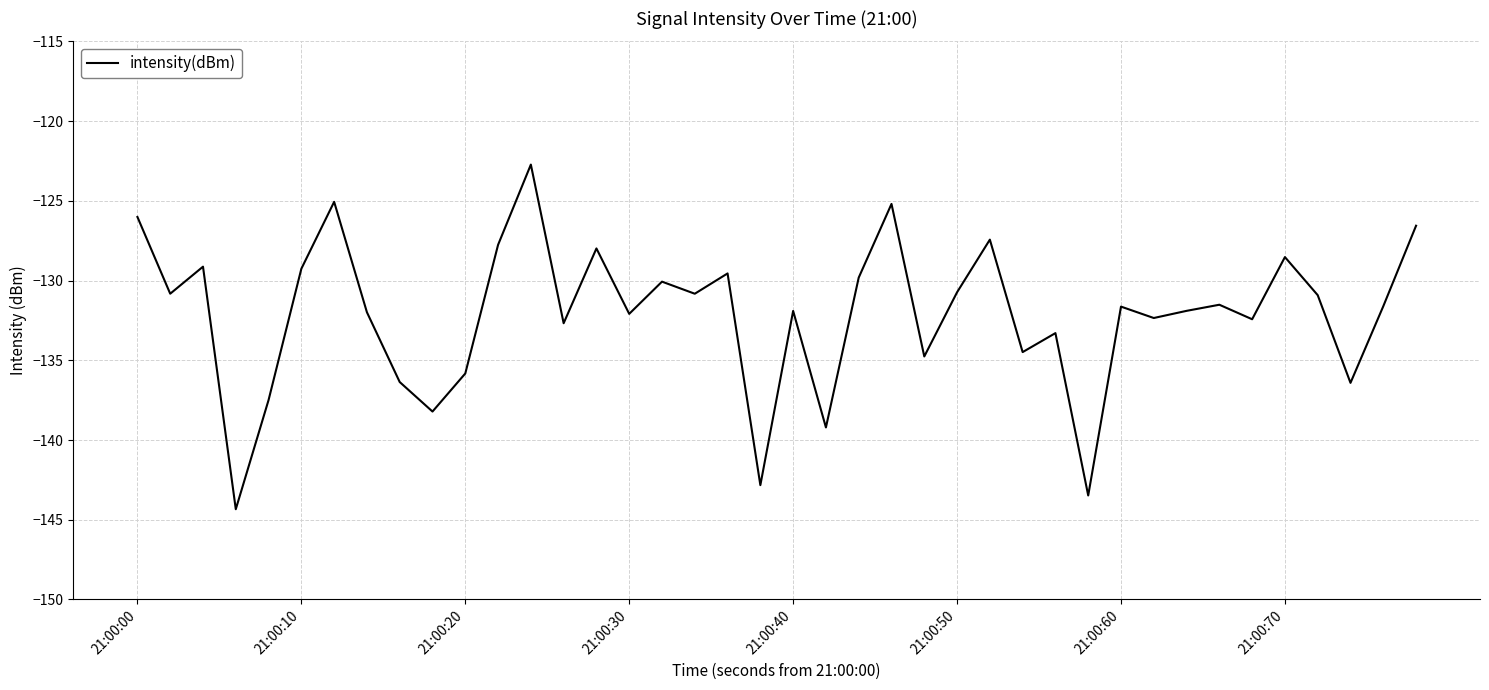

What is the smallest value displayed?

-144.3